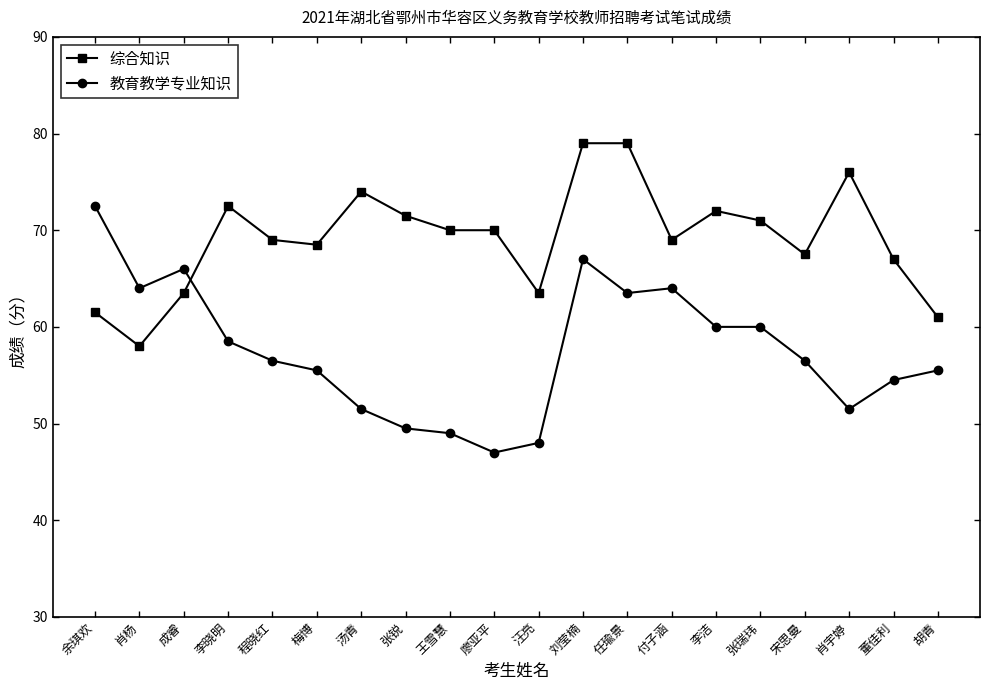

What is the minimum value for 综合知识?

58.0